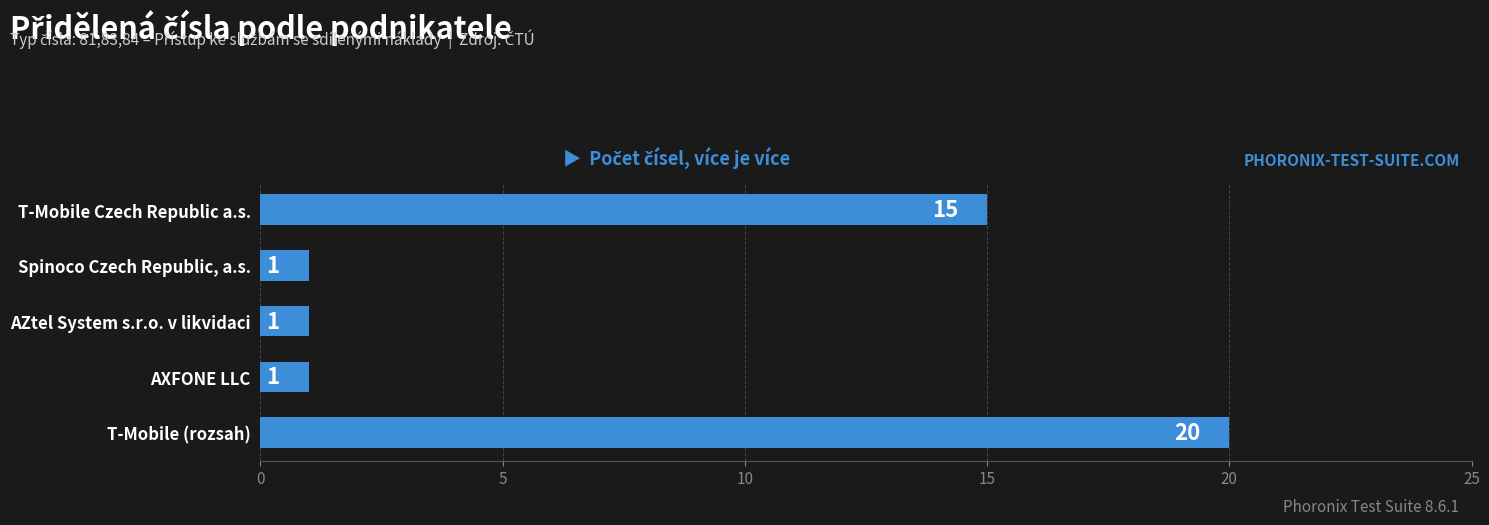

What is the difference between the maximum and minimum values?

19